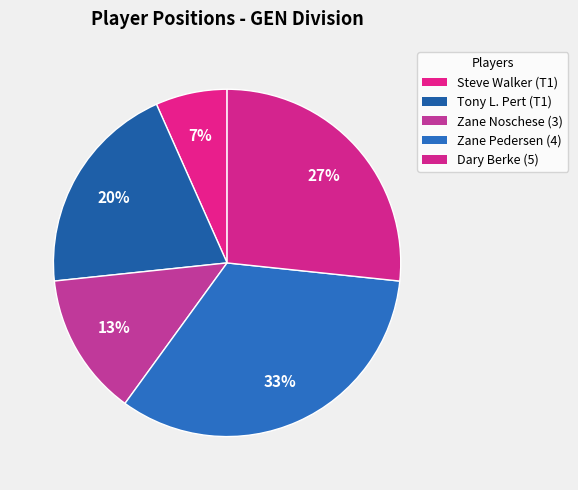

To the nearest percent, what is the average slice percentage?

20%